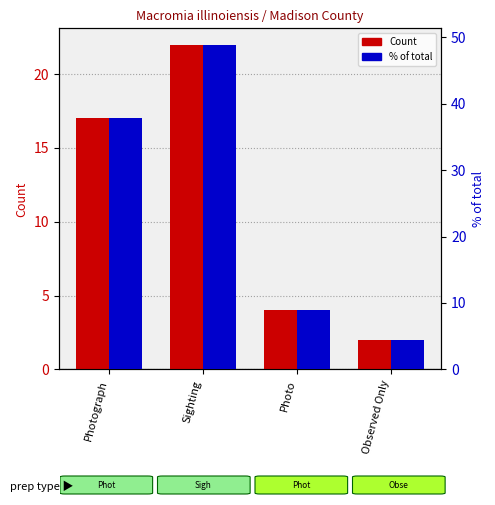

Rank the series by their average value, from highest to lowest.

% of total, Count